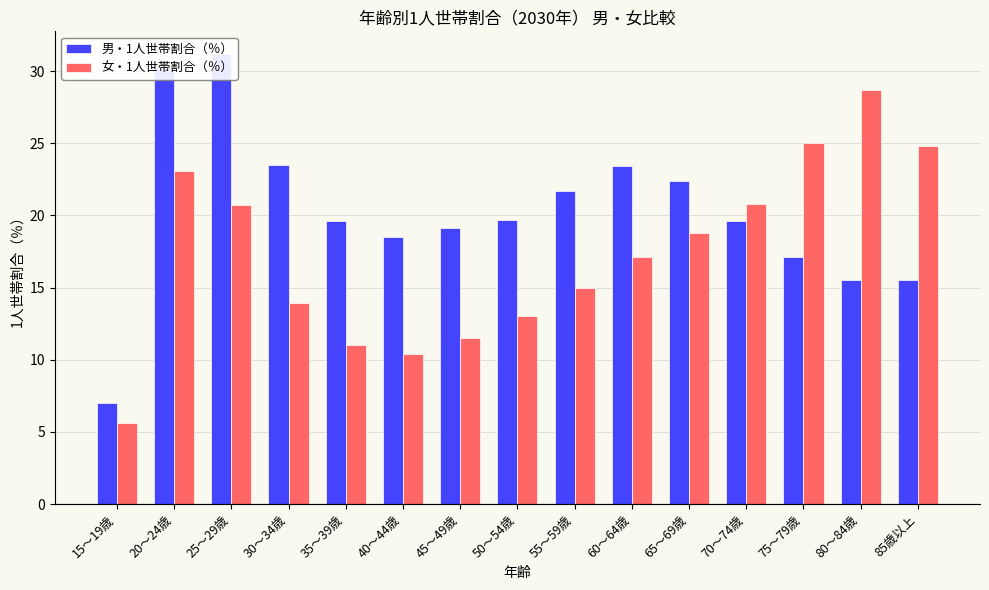

What is the difference between the 男・1人世帯割合（％） values at 35～39歳 and 25～29歳?

11.6